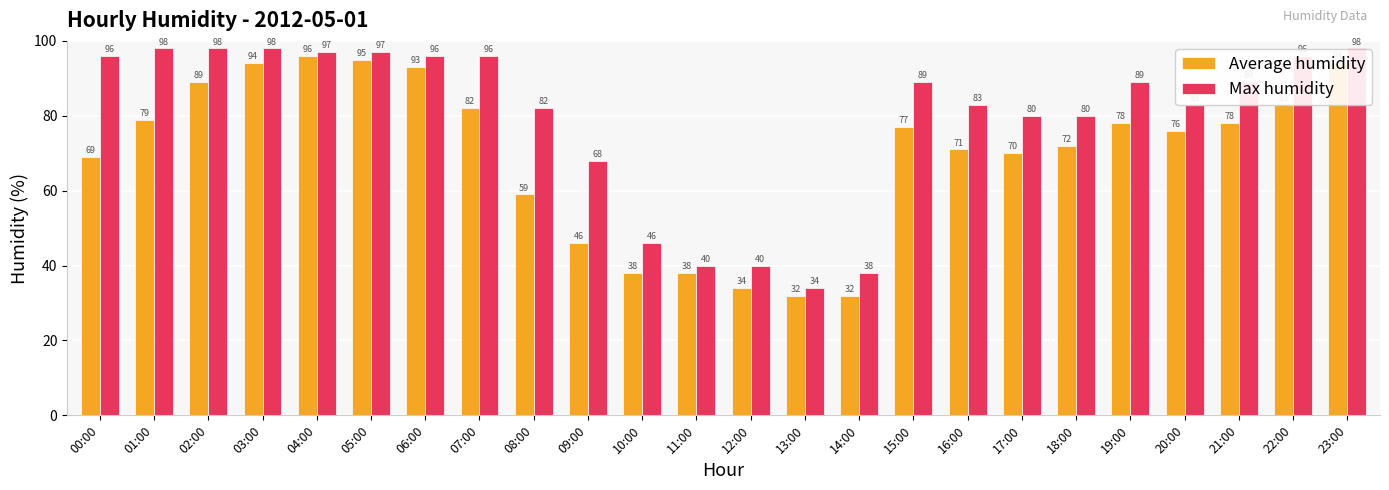

What are all the series names shown in the legend?

Average humidity, Max humidity